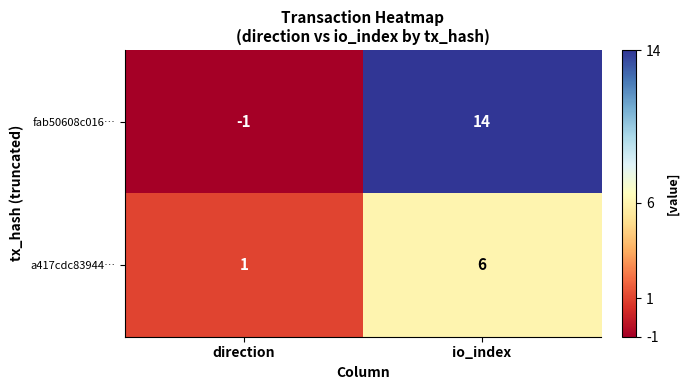

At which category does the chart reach its peak across all series?

io_index